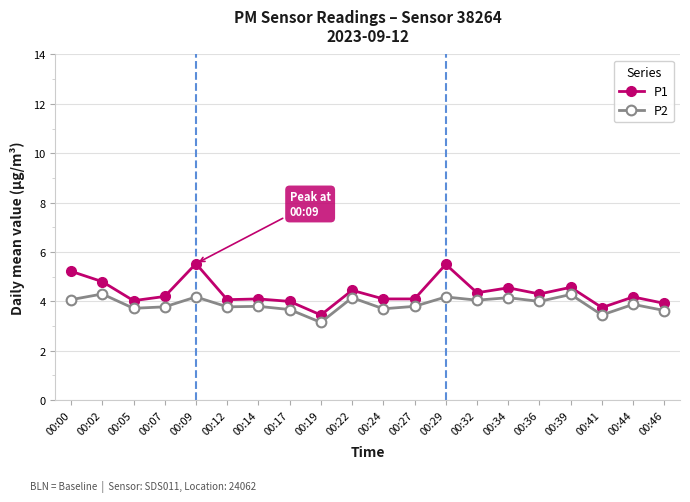

What is the spread (max minus min) of values at 00:19?

0.3